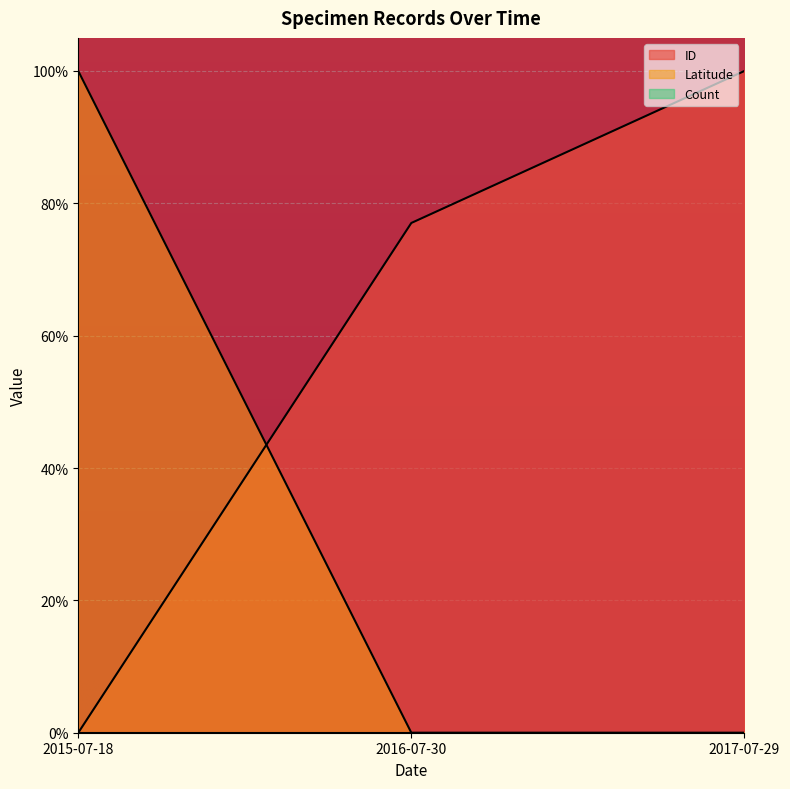

List the series in order of their peak value, lowest first.

Latitude, ID